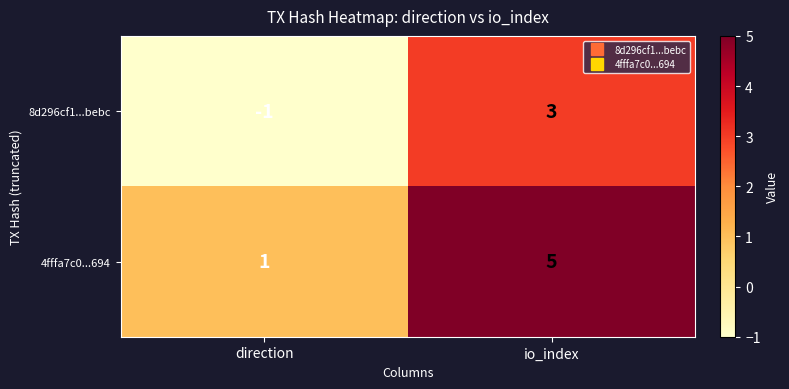

What is the difference between the 8d296cf1...bebc values at direction and io_index?

4